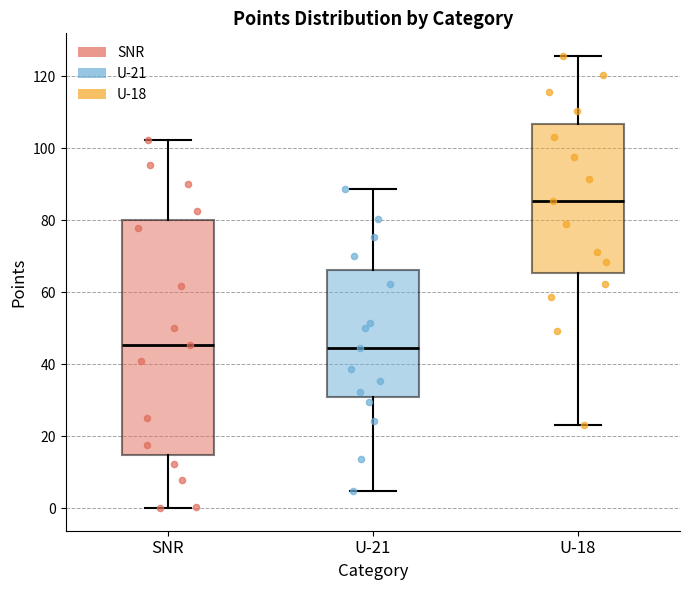

Comparing the boxes themselves (not the whiskers), which one is the tallest?

SNR